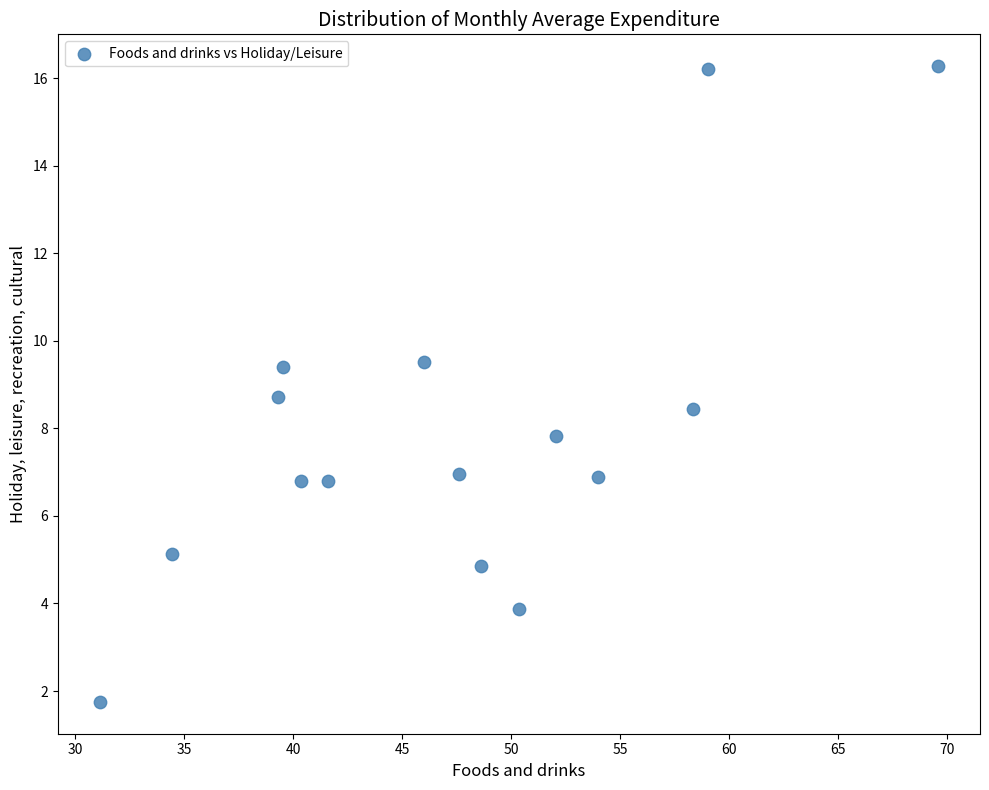

What is the range of X values (max minus min)?

38.5